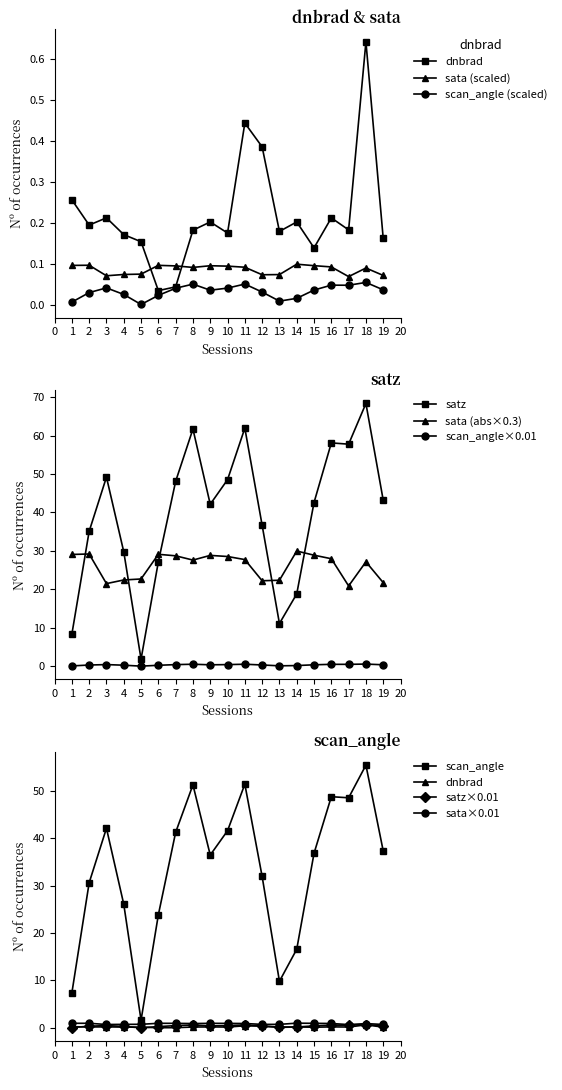

True or false: scan_angle×0.01 and sata (abs×0.3) cross at least once.

False